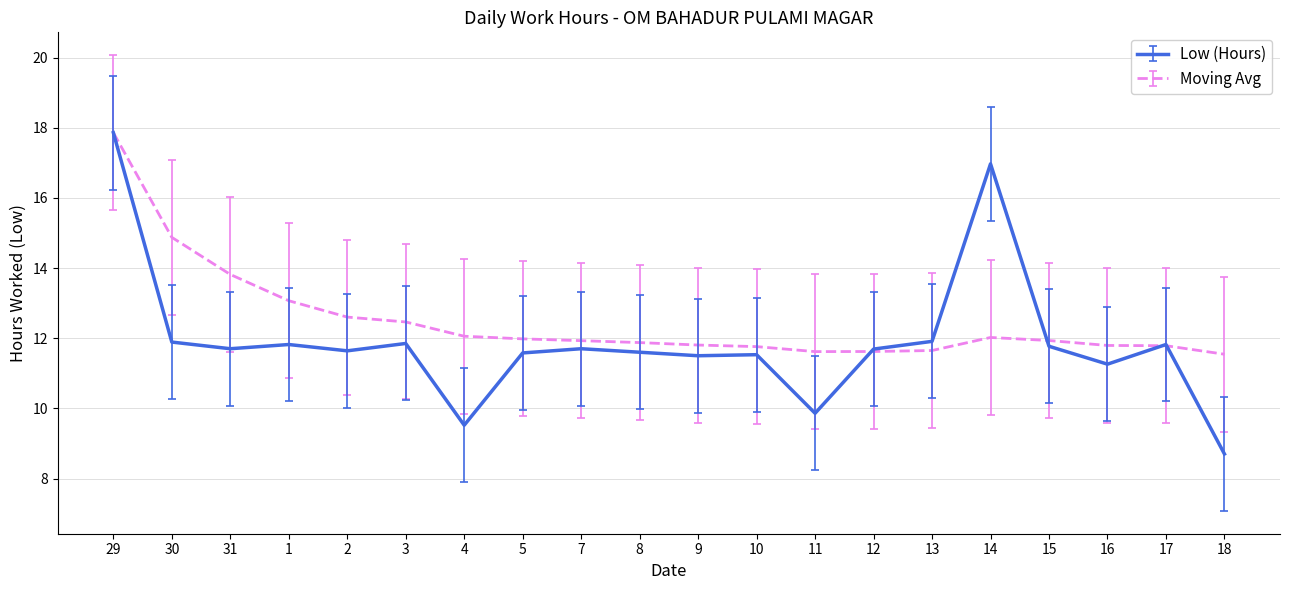

Which series has the widest spread of values?

Low (Hours)